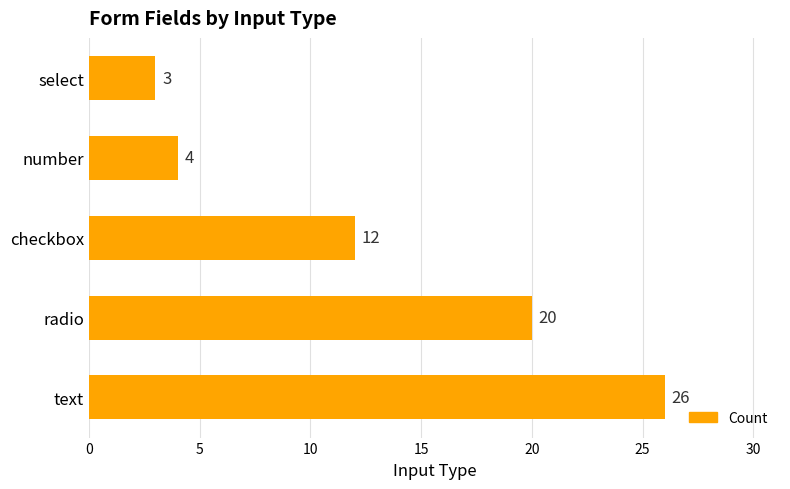

What is the change in value from checkbox to number?

-8